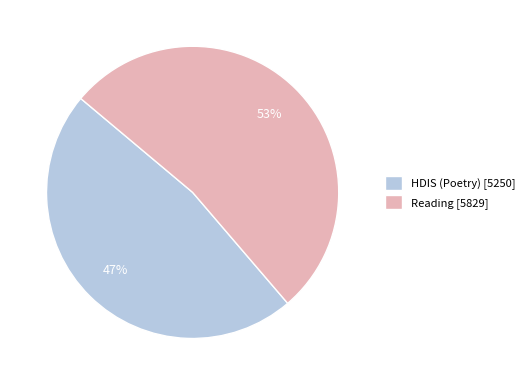

To the nearest percent, what percentage of the pie is Reading?

53%